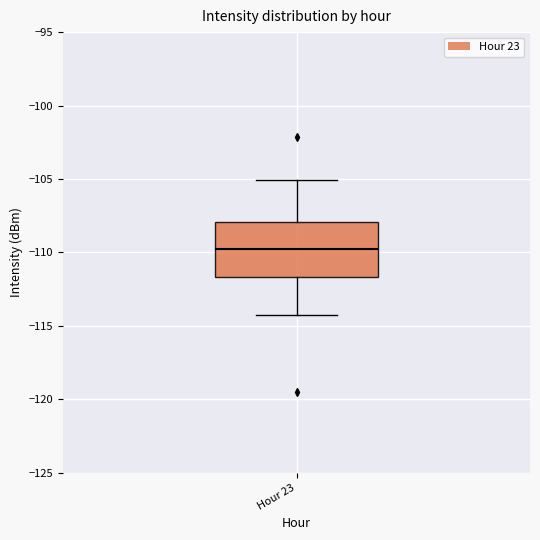

Transcribe this box plot: give where the median line is, the range the box spans, and where the two whiskers end, as read against the y-axis. The values are not printed on the chart, so give them approximately, as read against the axis.

median -110.0, box -111.5 to -108.0, whiskers -114.5 to -105.0